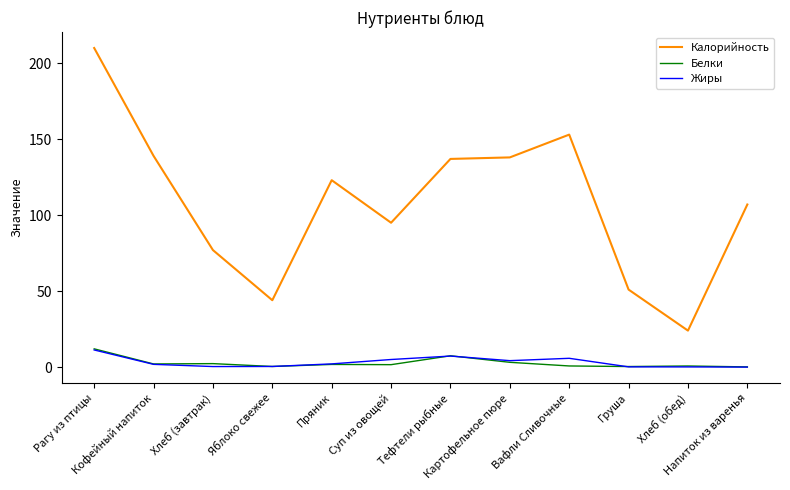

At which category is the sum across all series the highest?

Рагу из птицы